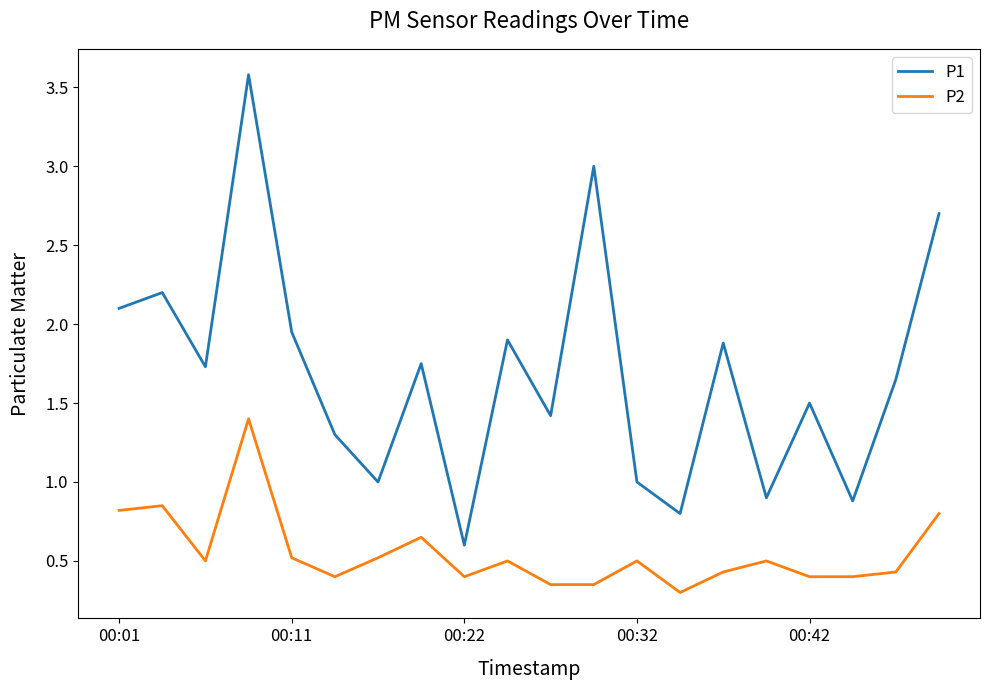

Which series has the largest range (max minus min)?

P1